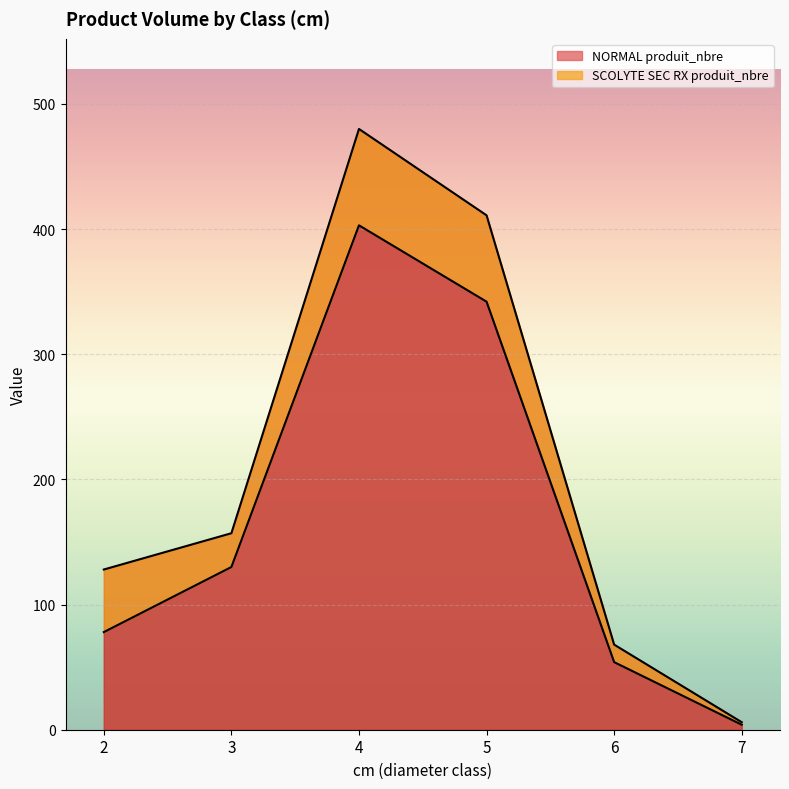

Rank the categories by NORMAL produit_nbre value from highest to lowest.

4, 5, 3, 2, 6, 7